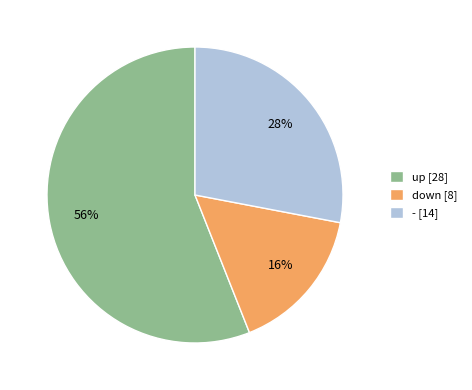

To the nearest percent, what portion does - represent?

28%